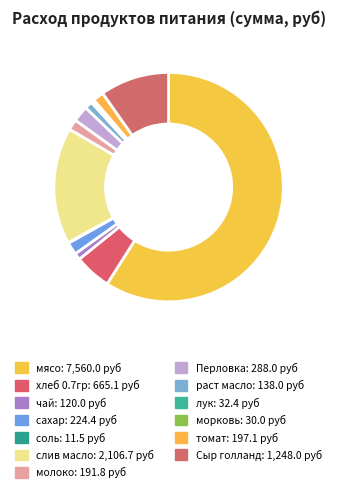

Does Сыр голланд account for over 50% of the chart?

No